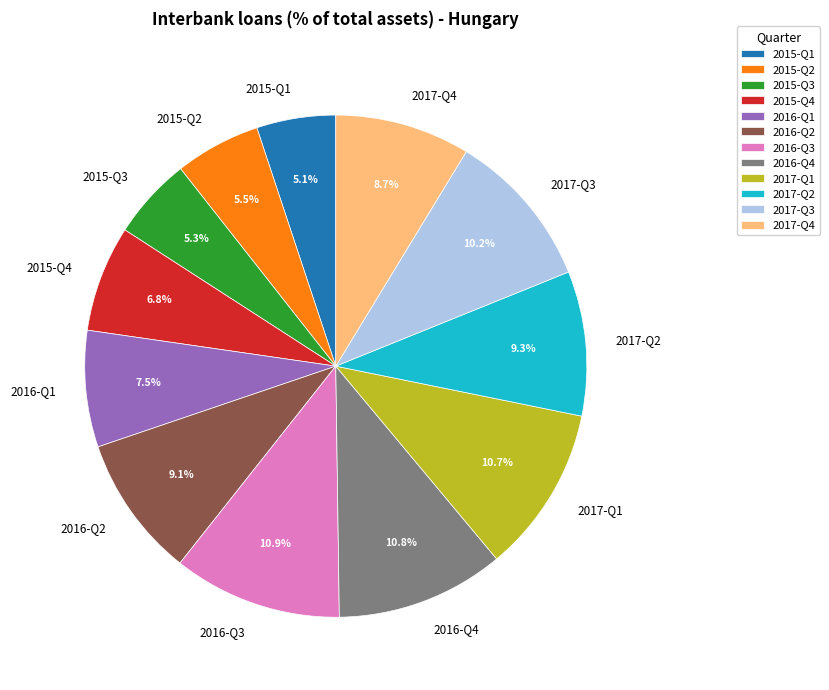

What portion of the pie excludes 2017-Q4?

91.3%